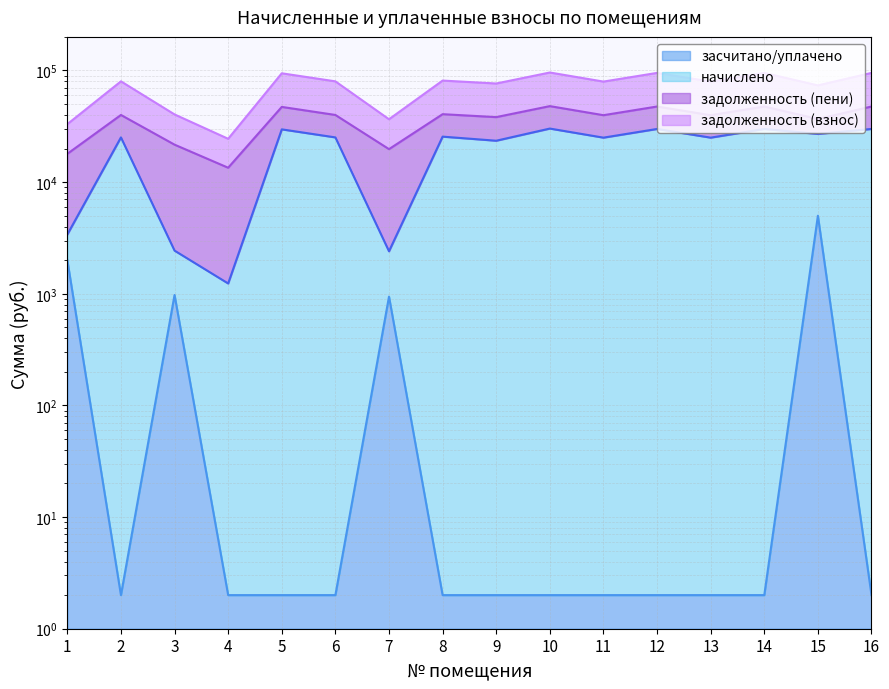

Which series has the largest range (max minus min)?

задолженность (взнос)